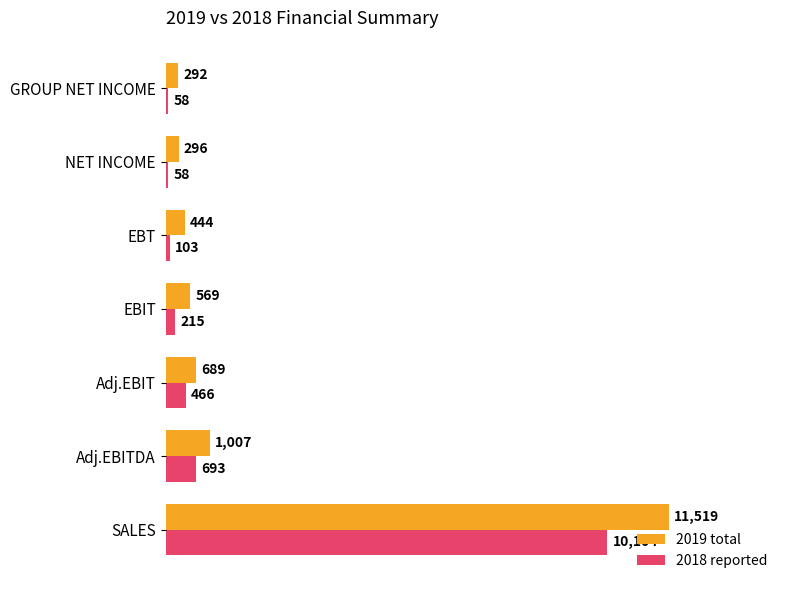

What is the difference between the highest and lowest values at Adj.EBIT?

223